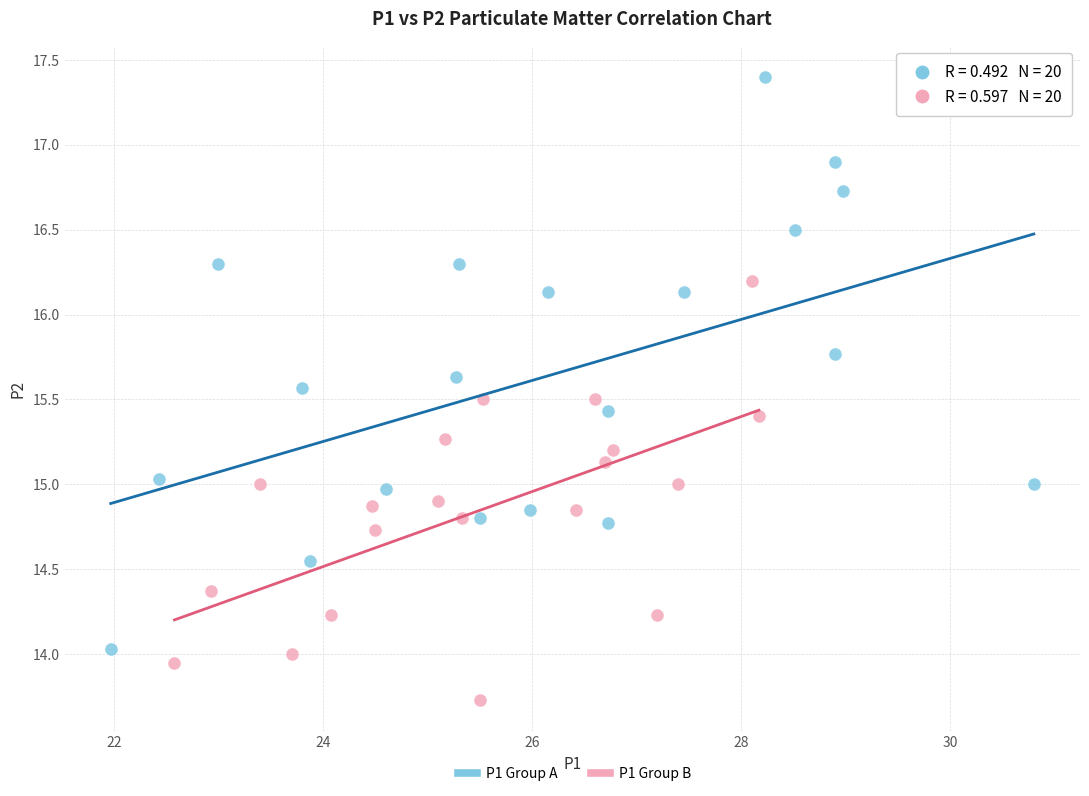

Which series reaches the minimum Y coordinate?

P1 Group B